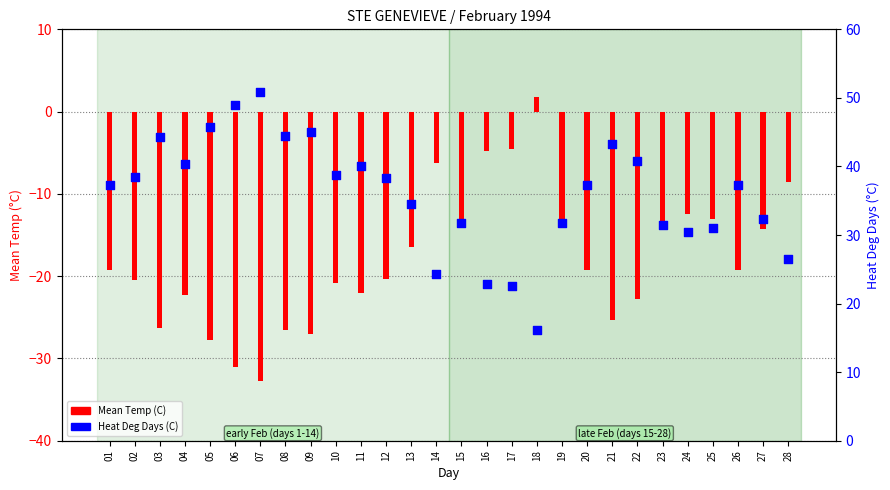

Which series has the widest spread of Y values?

Mean Temp (C)